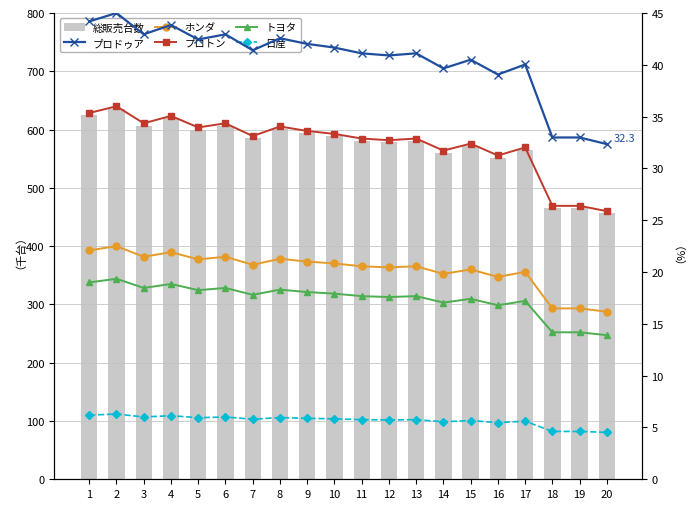

Which category has the highest value in the プロトン series?

2